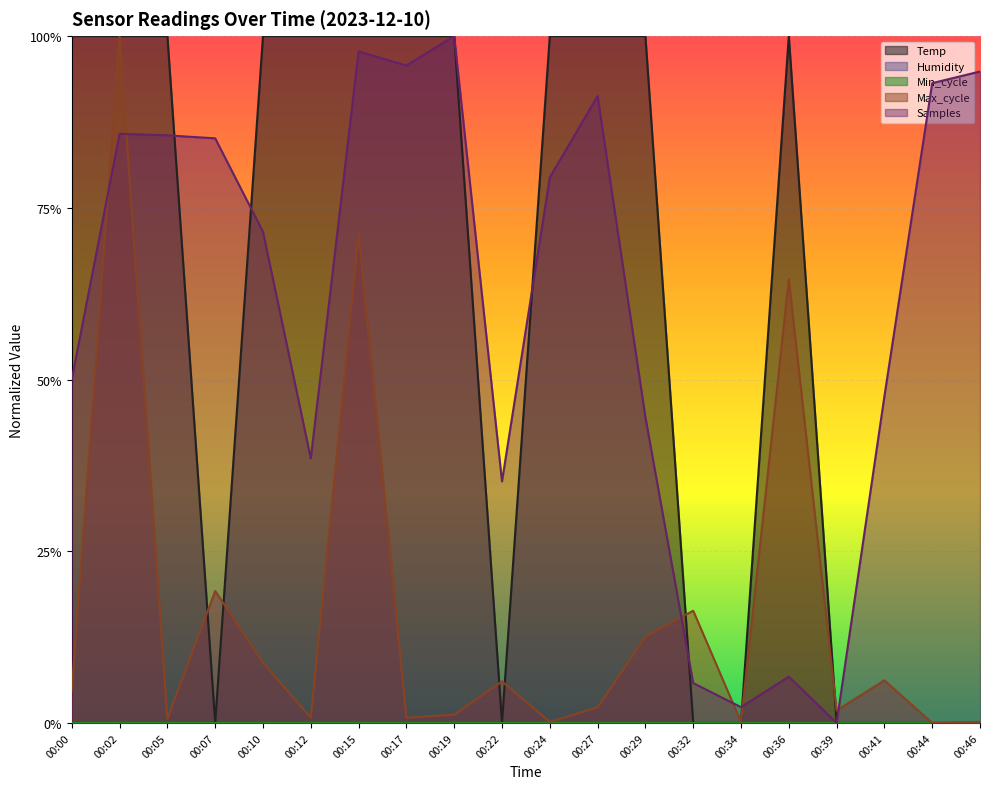

Is it true that Max_cycle equals 0.0 at 00:34?

True